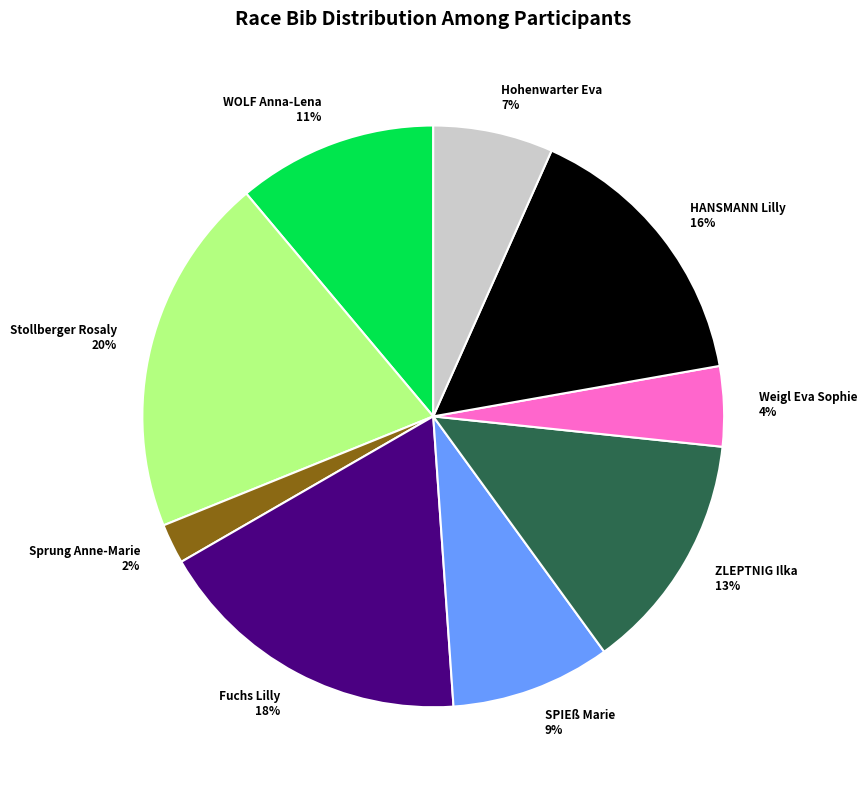

Is HANSMANN Lilly the majority of the pie?

No